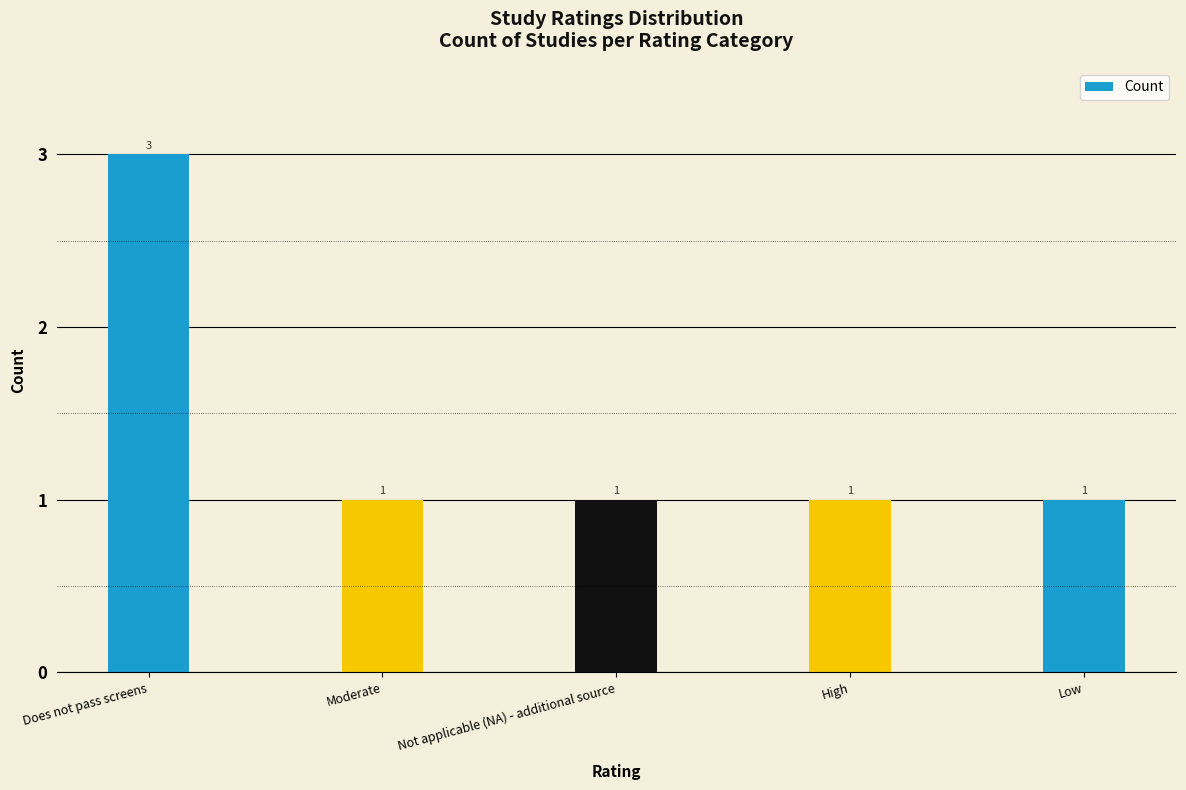

What is the average value?

1